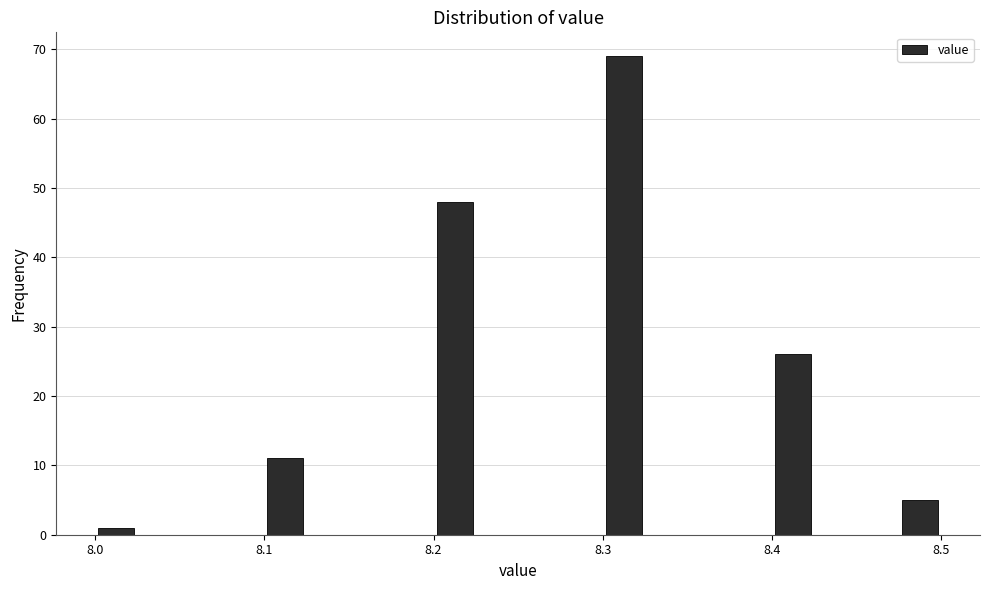

Around what value on the x-axis is the tallest bar? Give the approximate position of its centre, as read against the axis.

8.31